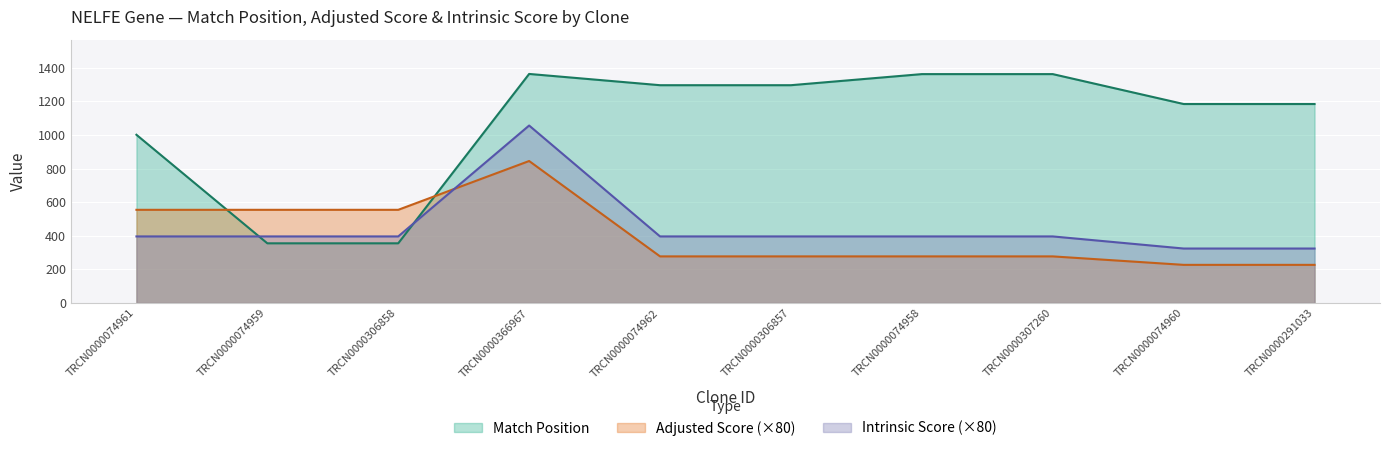

What is the label of the 7th point from the right?

TRCN0000366967